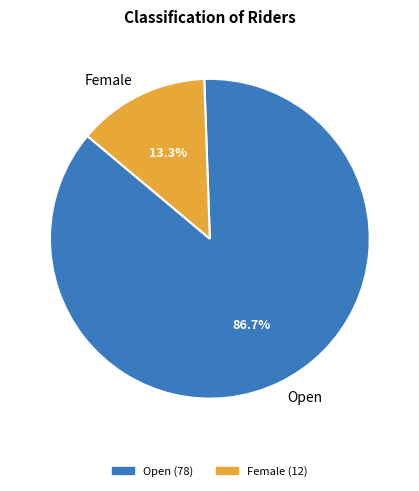

To the nearest percent, what is the difference between the Female and Open slice percentages?

73%